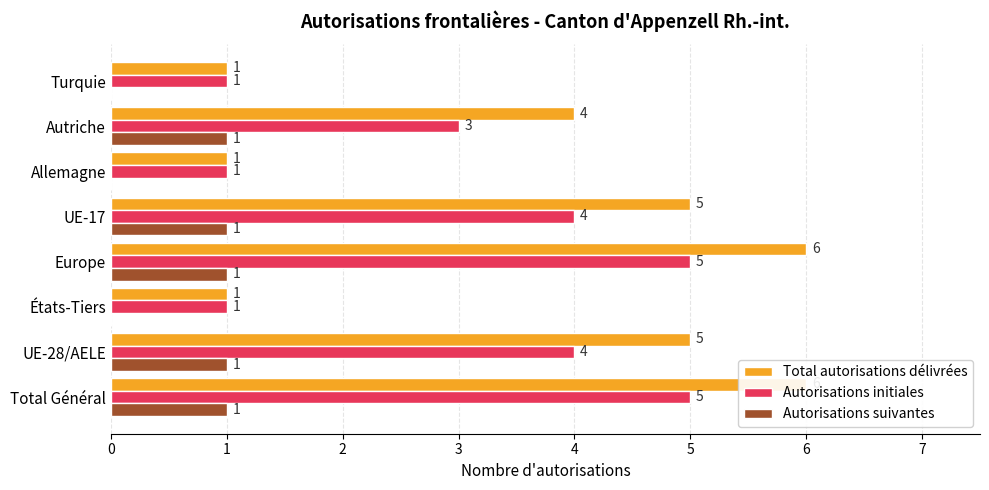

What are all the series names shown in the legend?

Total autorisations délivrées, Autorisations initiales, Autorisations suivantes